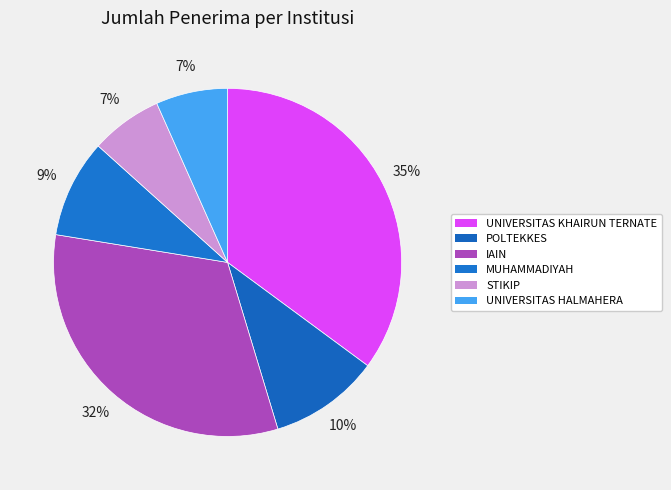

Count the number of slices in the pie.

6